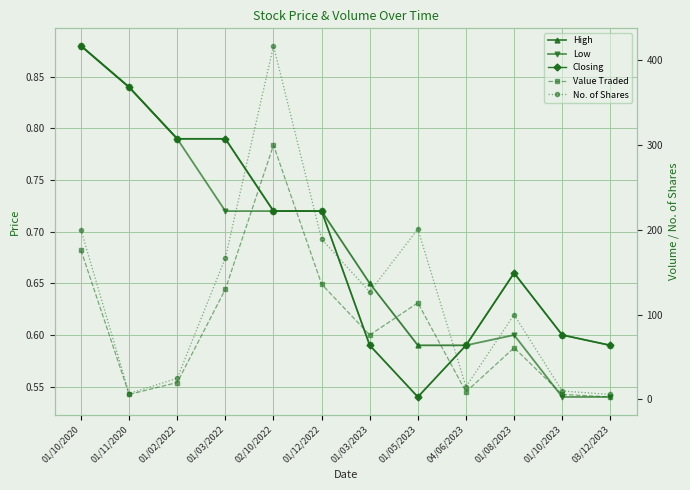

List the labels in order of No. of Shares value, smallest first.

03/12/2023, 01/11/2020, 01/10/2023, 04/06/2023, 01/02/2022, 01/08/2023, 01/03/2023, 01/03/2022, 01/12/2022, 01/10/2020, 01/05/2023, 02/10/2022